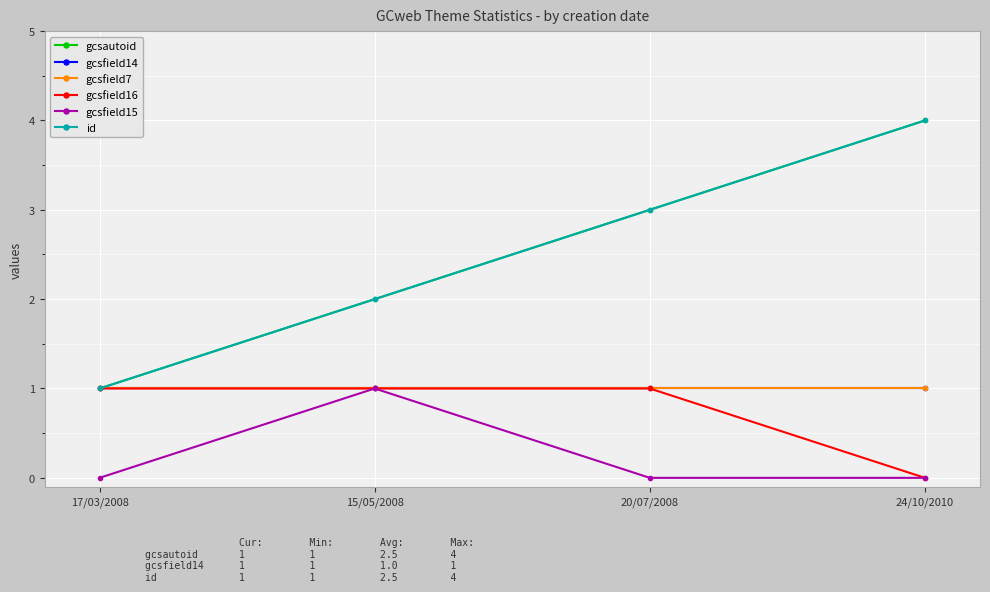

Is this an area chart (filled region under the line)?

No